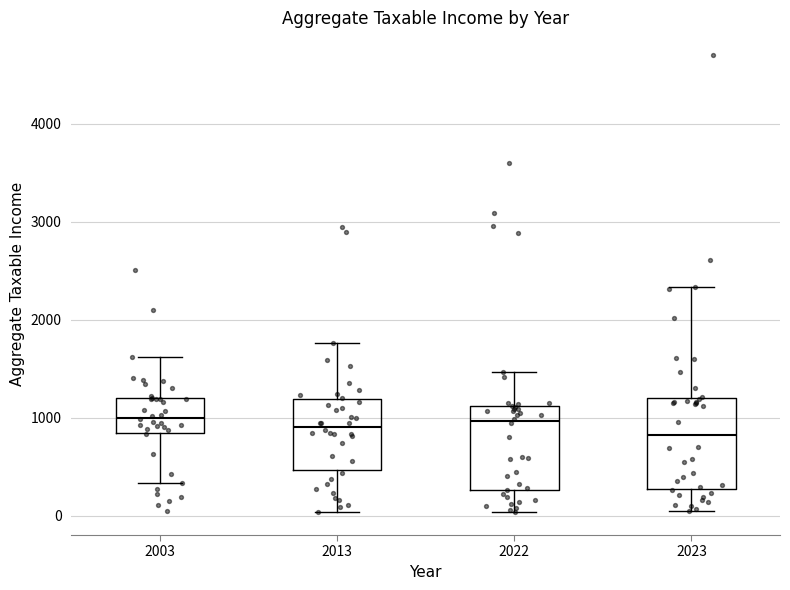

Reading left to right, transcribe this box plot: for each box, give where its median line is, the range the box spans, and where its two whiskers end, as read against the y-axis. The values are not printed on the chart, so give them approximately, as read against the axis.

2003: median 1000, box 800 to 1200, whiskers 300 to 1600
2013: median 900, box 500 to 1200, whiskers 0 to 1800
2022: median 1000, box 300 to 1100, whiskers 0 to 1500
2023: median 800, box 300 to 1200, whiskers 0 to 2300